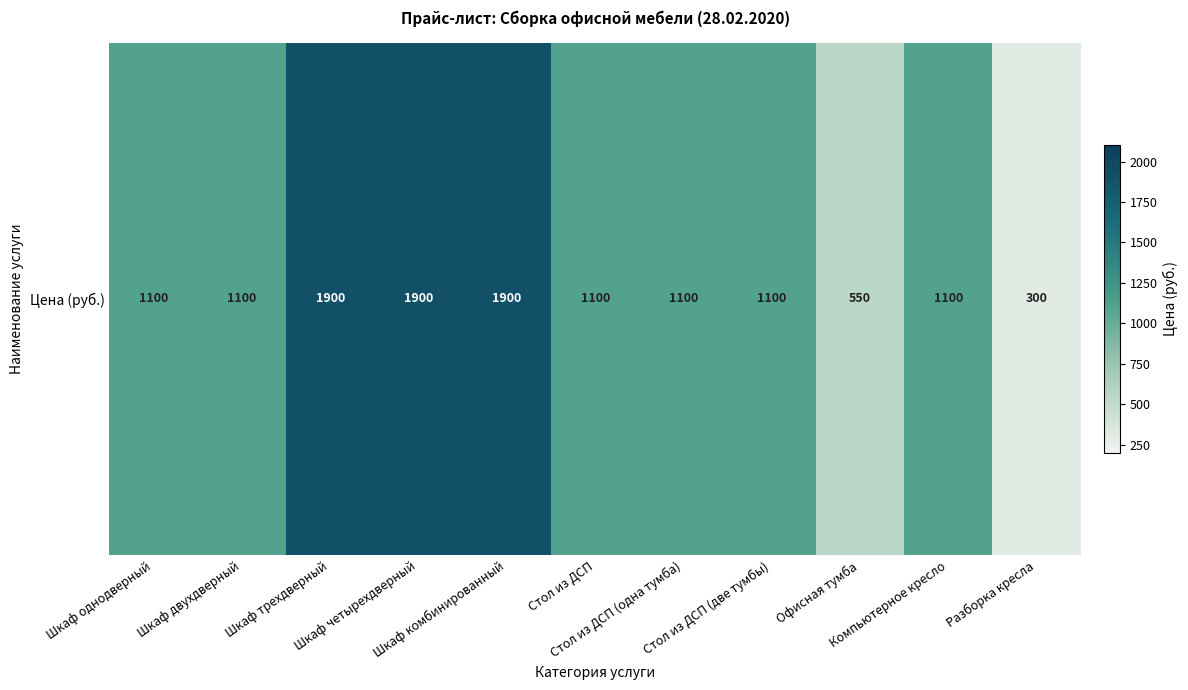

What is the minimum value shown in the chart?

300